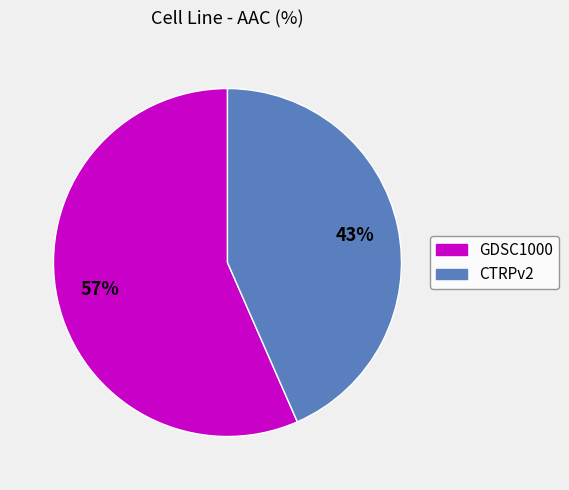

True or false: GDSC1000 accounts for 57% of the total.

True